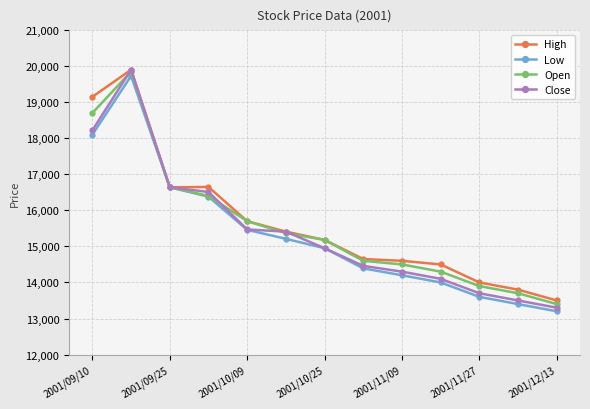

What is the value of the Open point at the 11th from the left?

13900